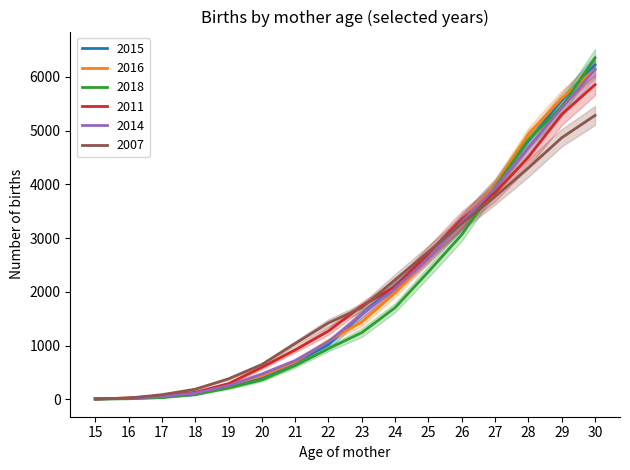

At which label is 2014 closest to 3071?

26